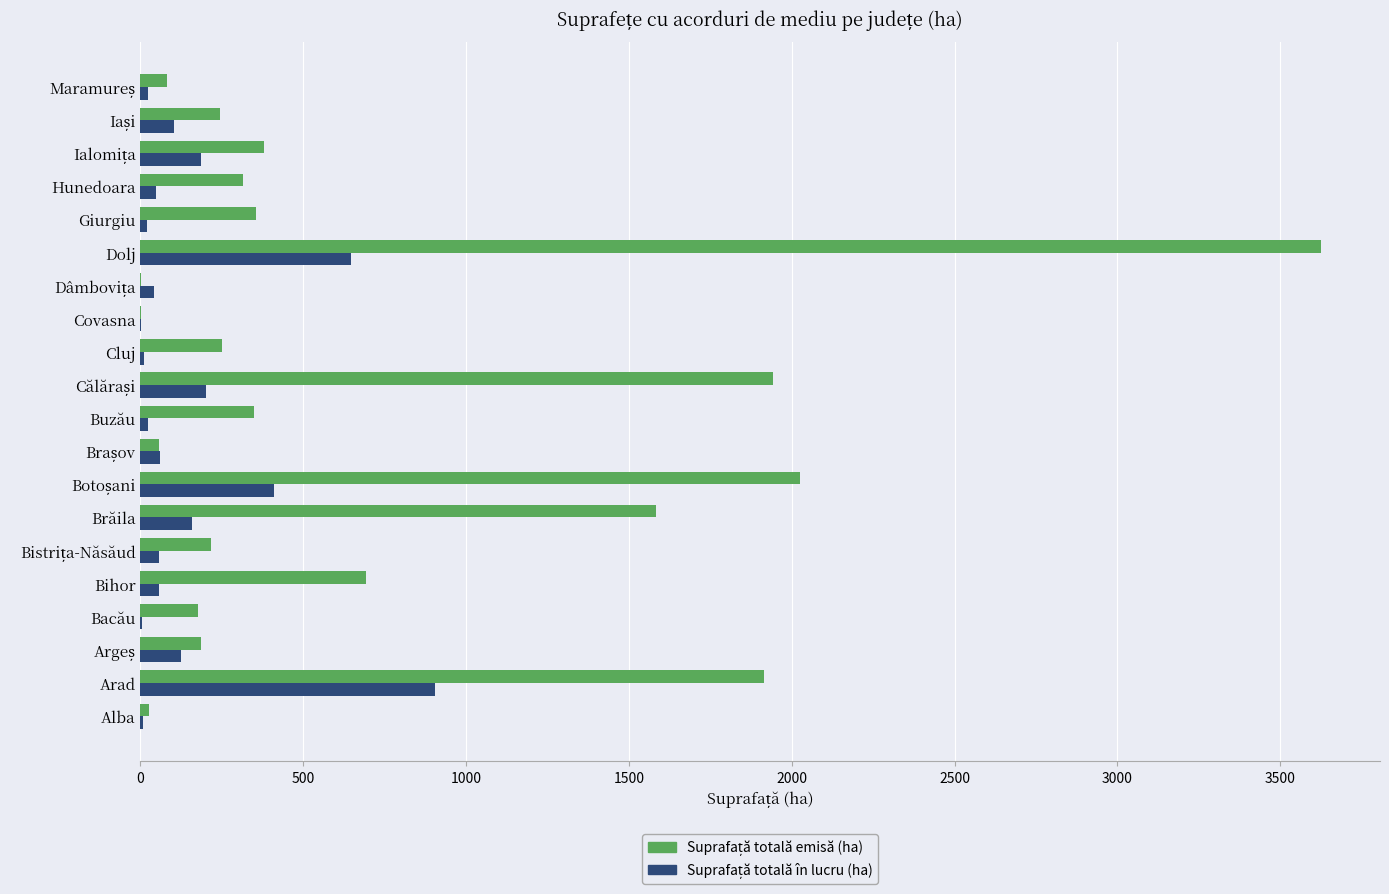

At which category is the sum across all series the highest?

Dolj